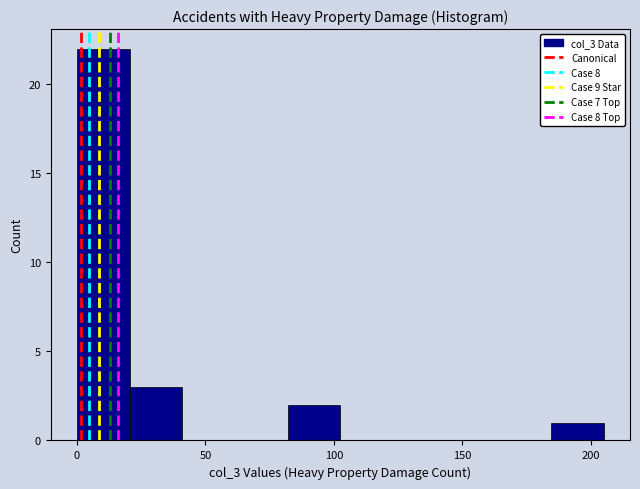

What is the height of the bar covering 20.5 to 41.0 on the x-axis? Neither the bar edges nor the heights are printed on the chart, so give them approximately, as read against the axes.

3